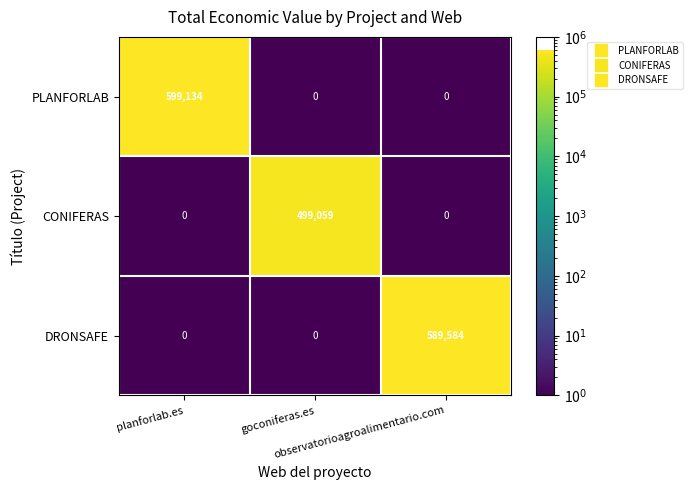

Which series has the largest total across all categories?

PLANFORLAB